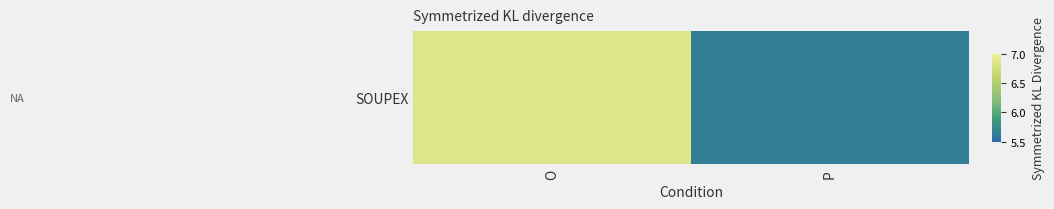

Which category has the lowest value across all series?

P